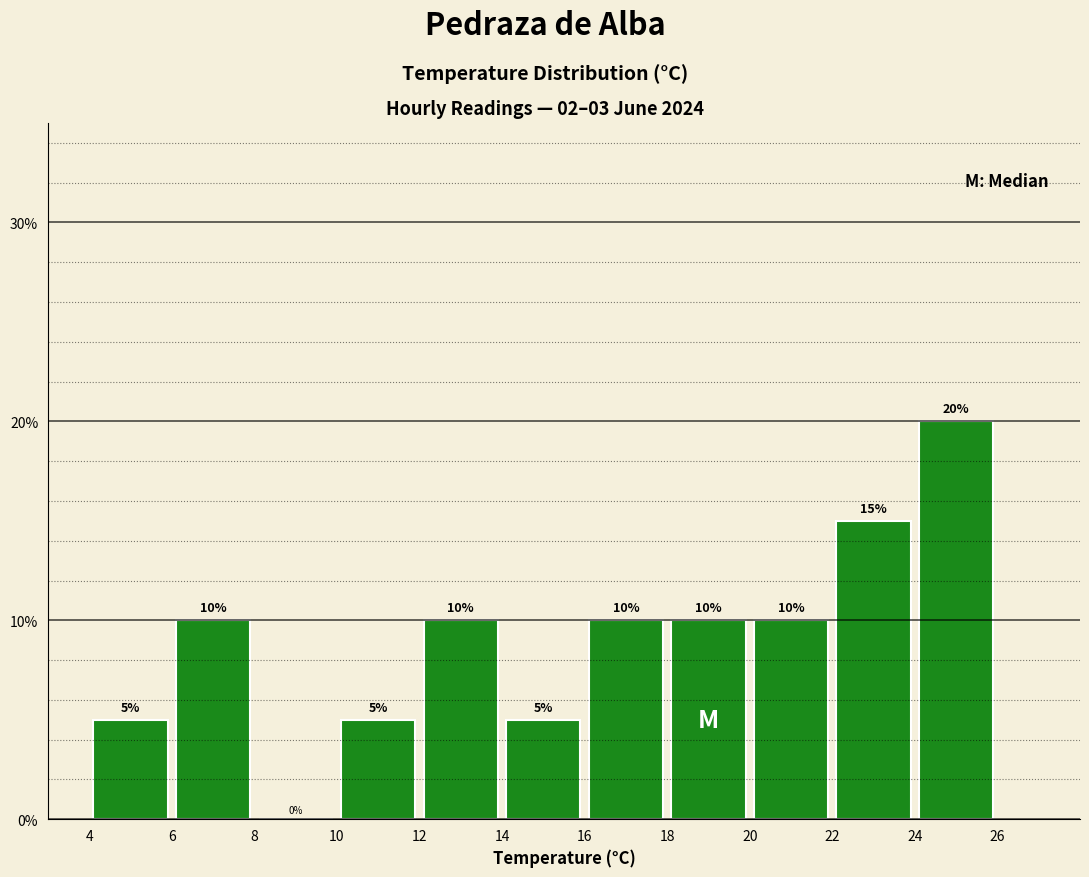

Over which range of the x-axis is the bar tallest?

24 to 26